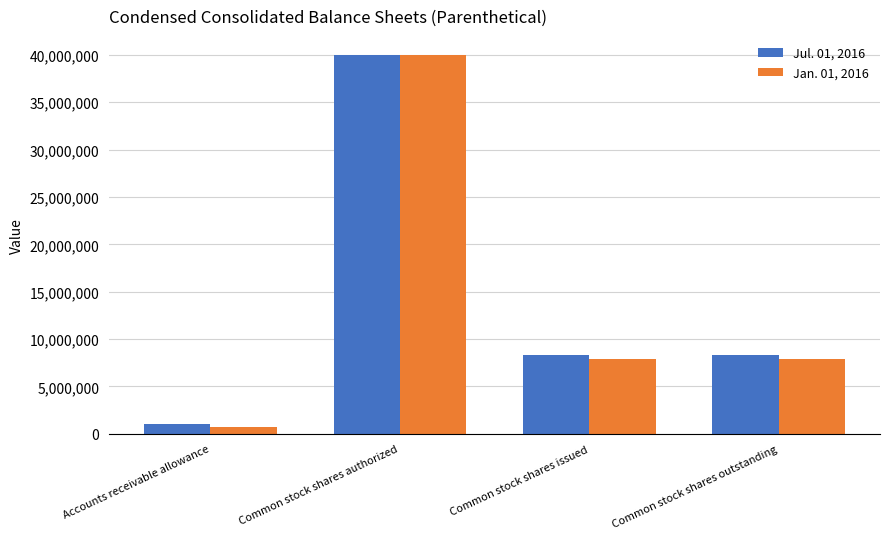

What is the total value across all series at Common stock shares outstanding?

16187000